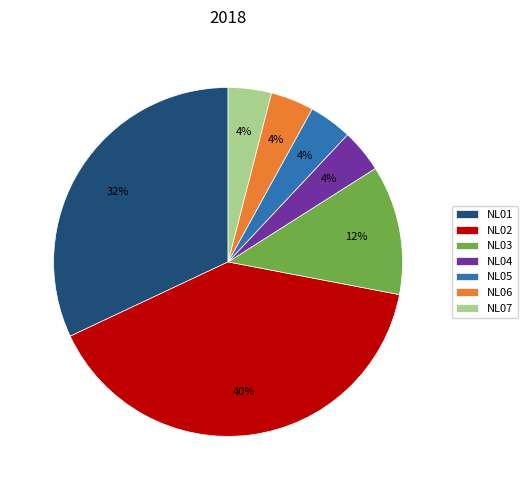

Do NL06 and NL02 together represent more than half of the pie?

No